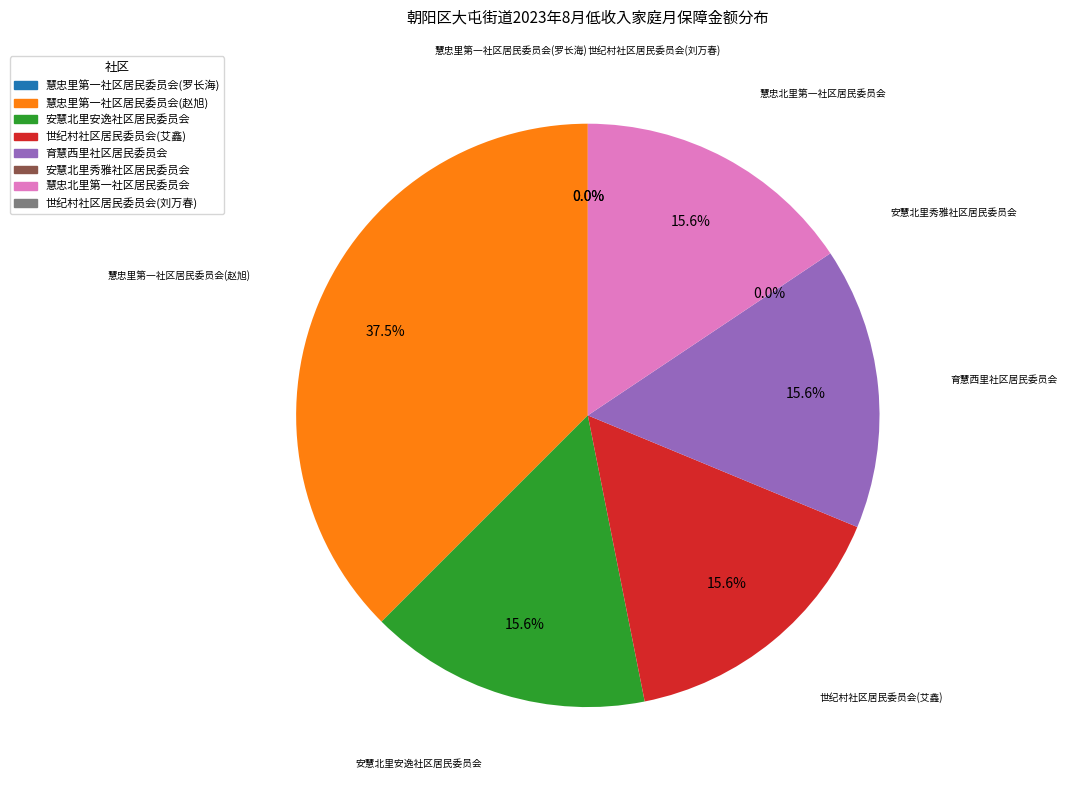

What is the largest slice in the pie chart?

慧忠里第一社区居民委员会(赵旭)